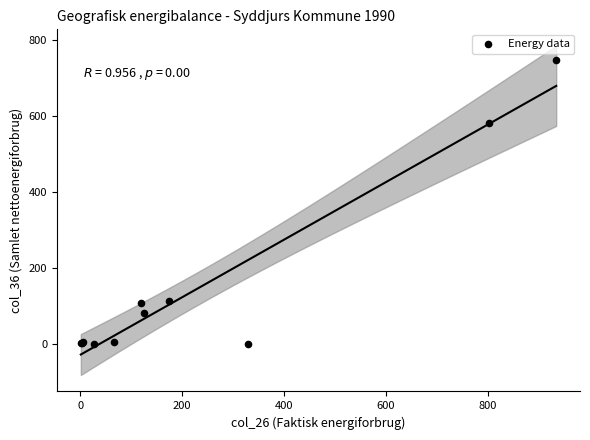

What Y value in the scatter plot is closest to 373?

580.1